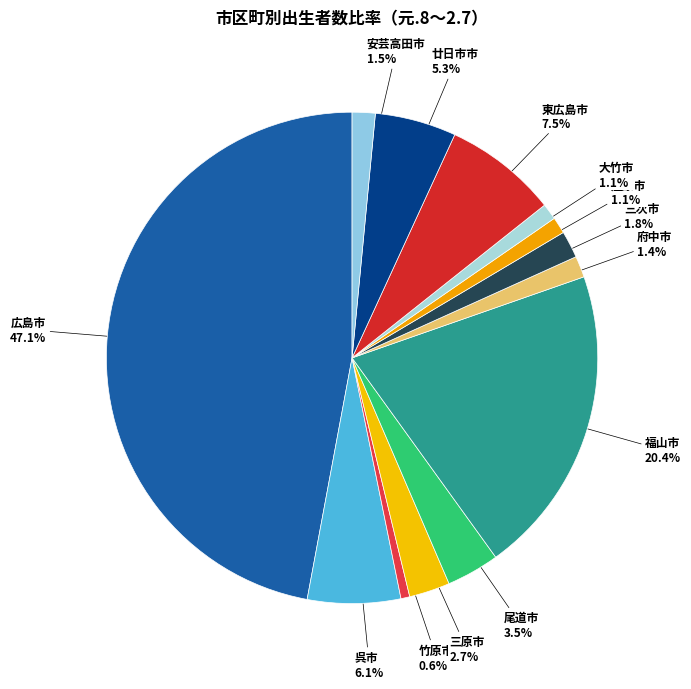

Between 竹原市 0.6% and 安芸高田市 1.5%, which is larger?

安芸高田市 1.5%